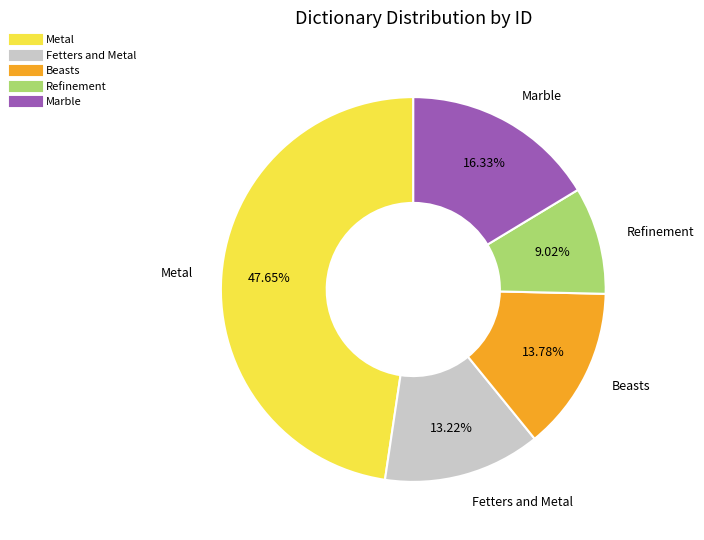

Does any single category account for the majority?

No